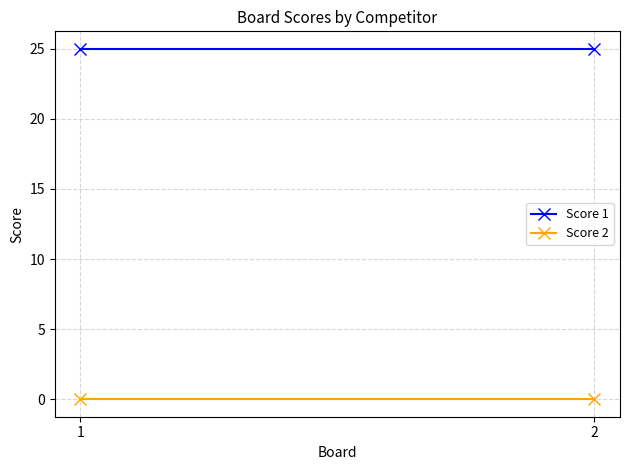

Which has a higher value, 2 or 1?

2